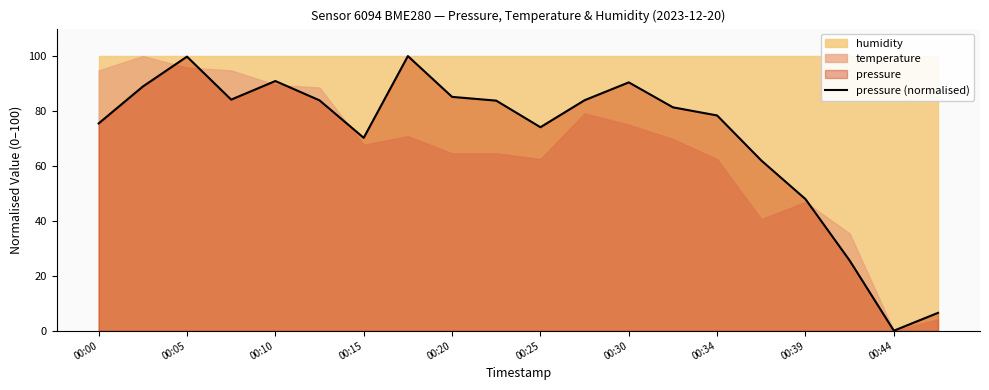

At which label is pressure (normalised) closest to 50?

00:39